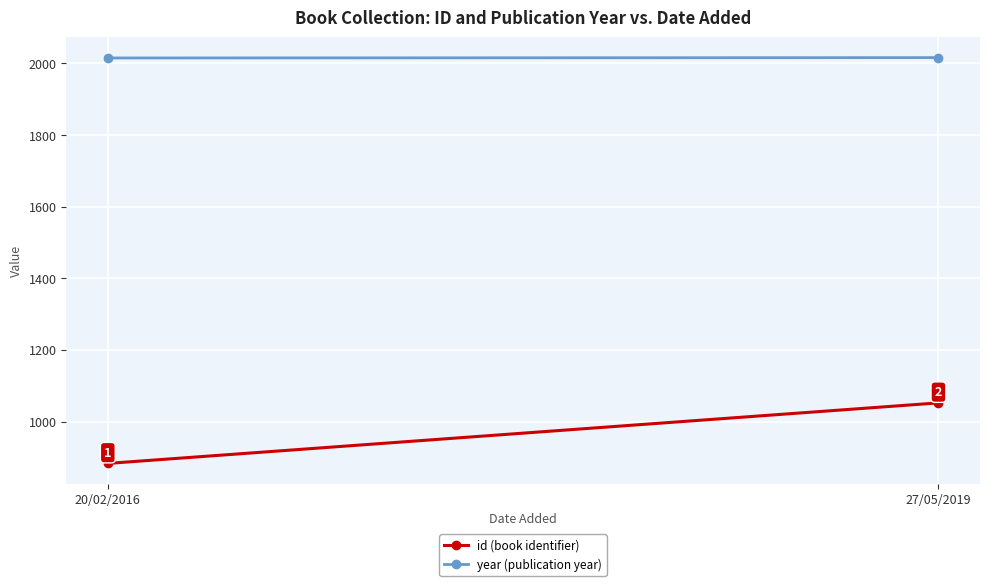

Which has a higher value, 27/05/2019 or 20/02/2016?

27/05/2019